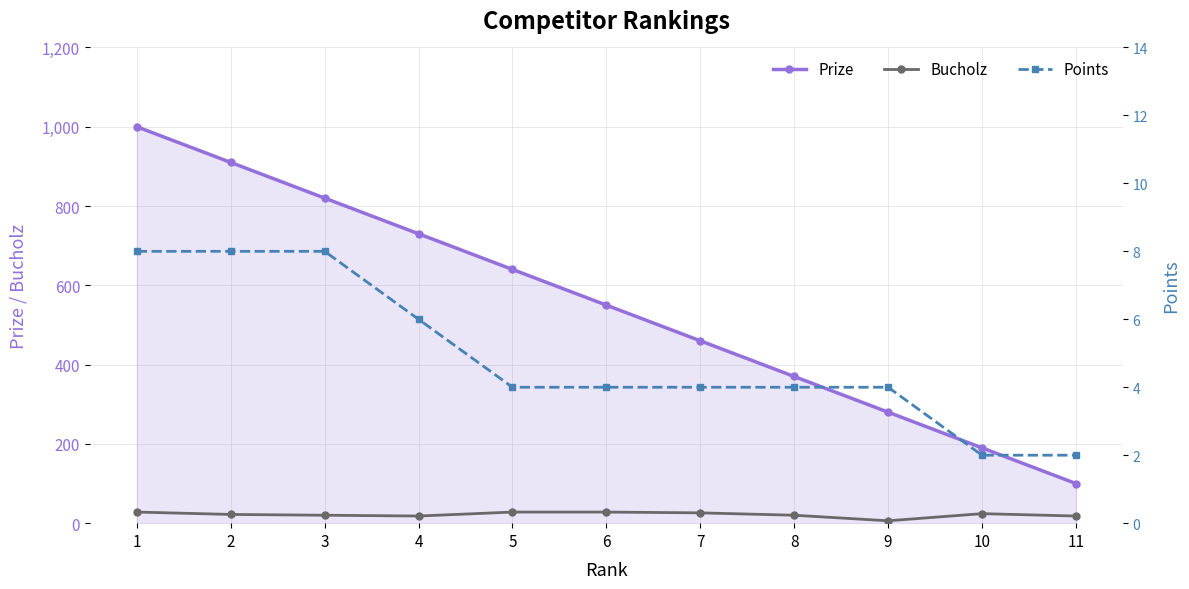

The value of Prize at 9 is 92. True or false?

False